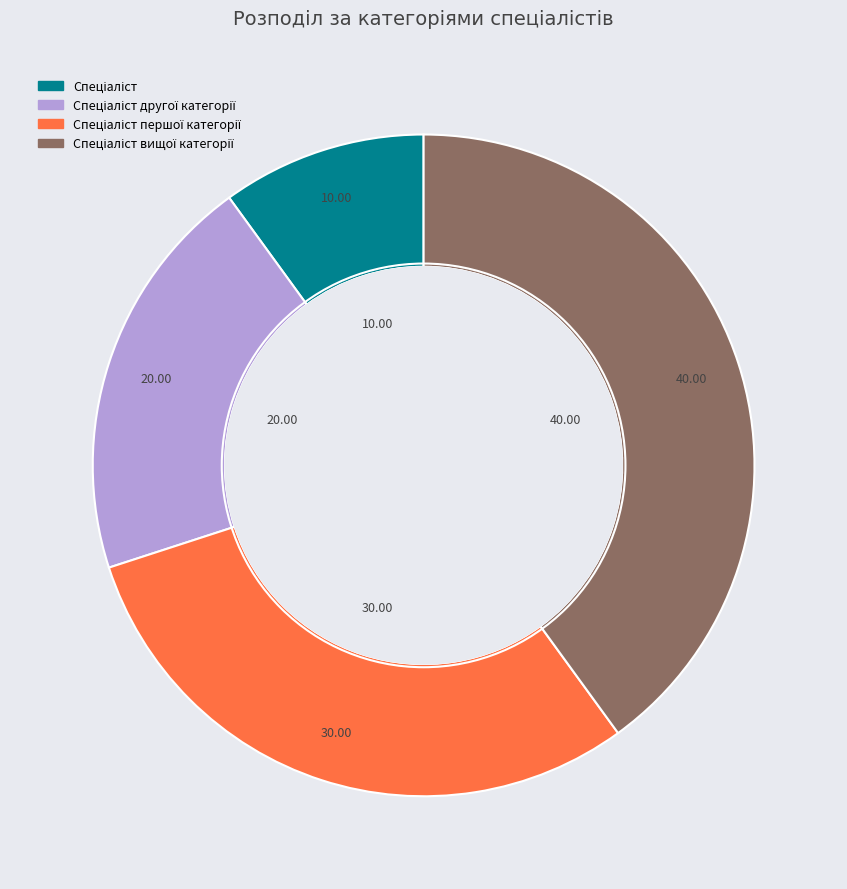

Between Спеціаліст другої категорії and Спеціаліст першої категорії, which is larger?

Спеціаліст першої категорії